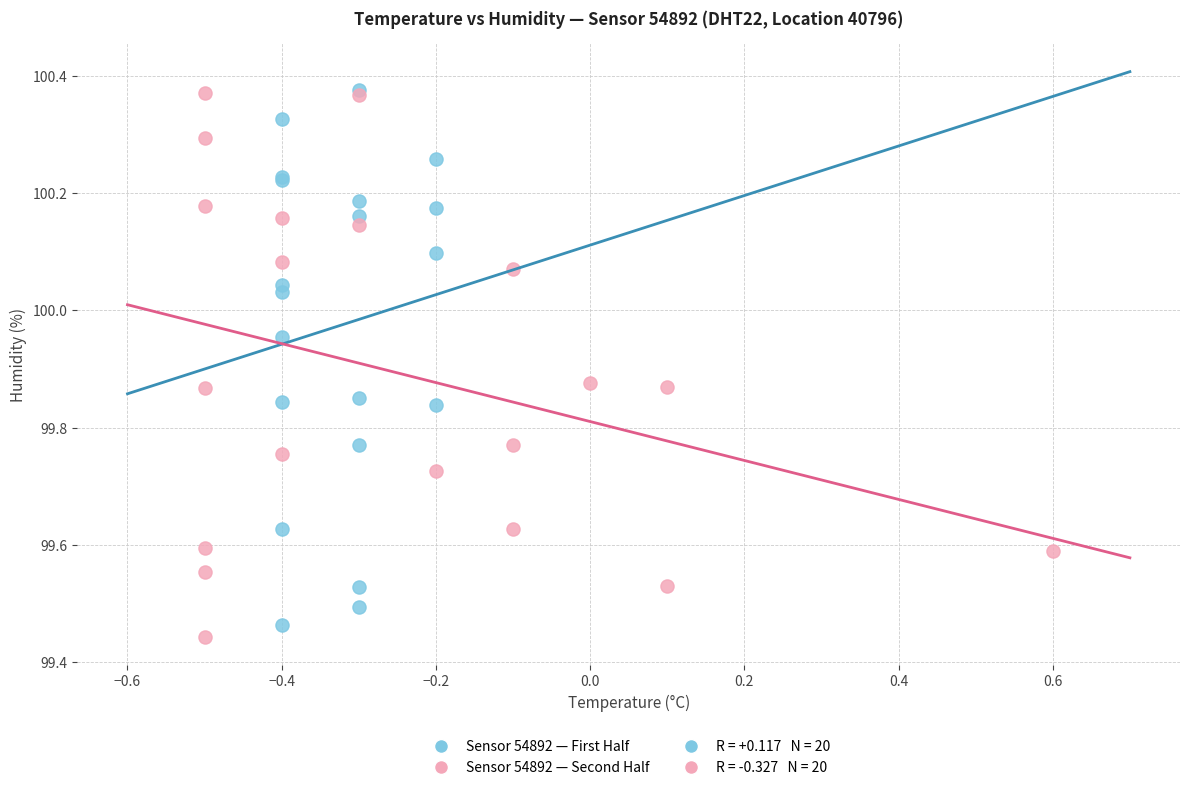

Which series contains the lowest Y value?

Sensor 54892 — Second Half